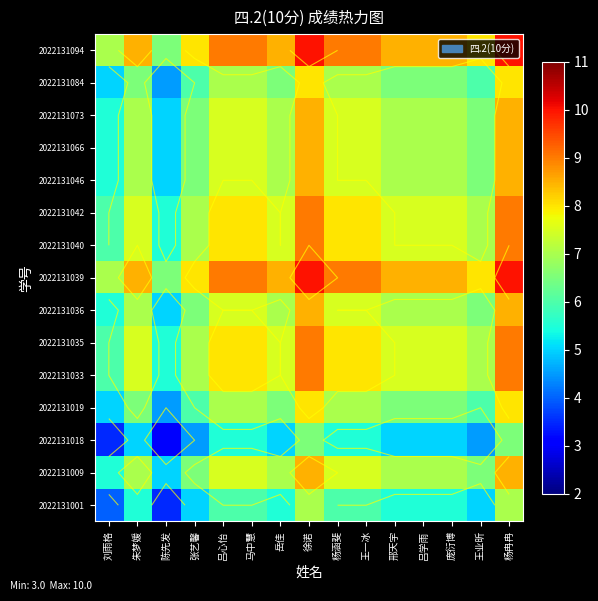

True or false: 2022131001 has a value of 10.7 at 马中慧.

False